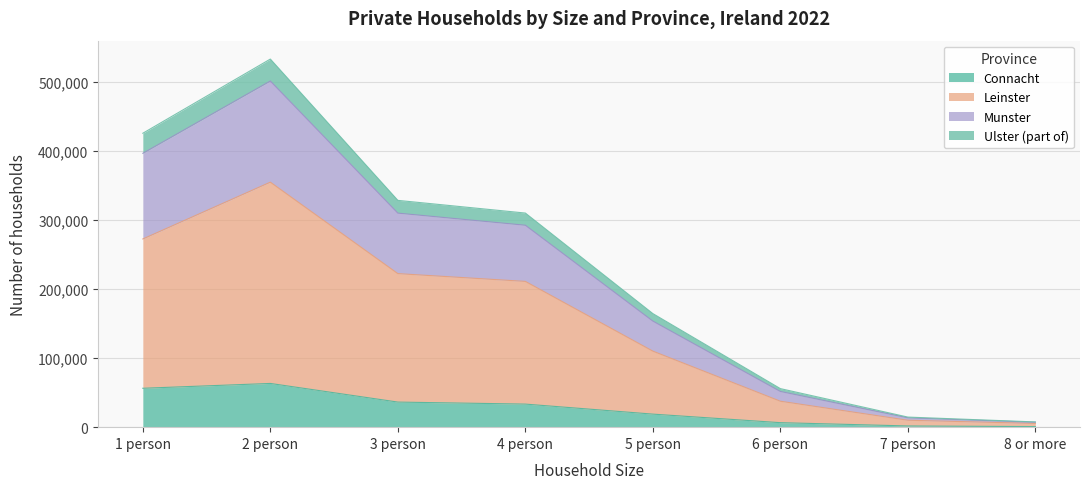

True or false: Connacht and Munster cross at least once.

False